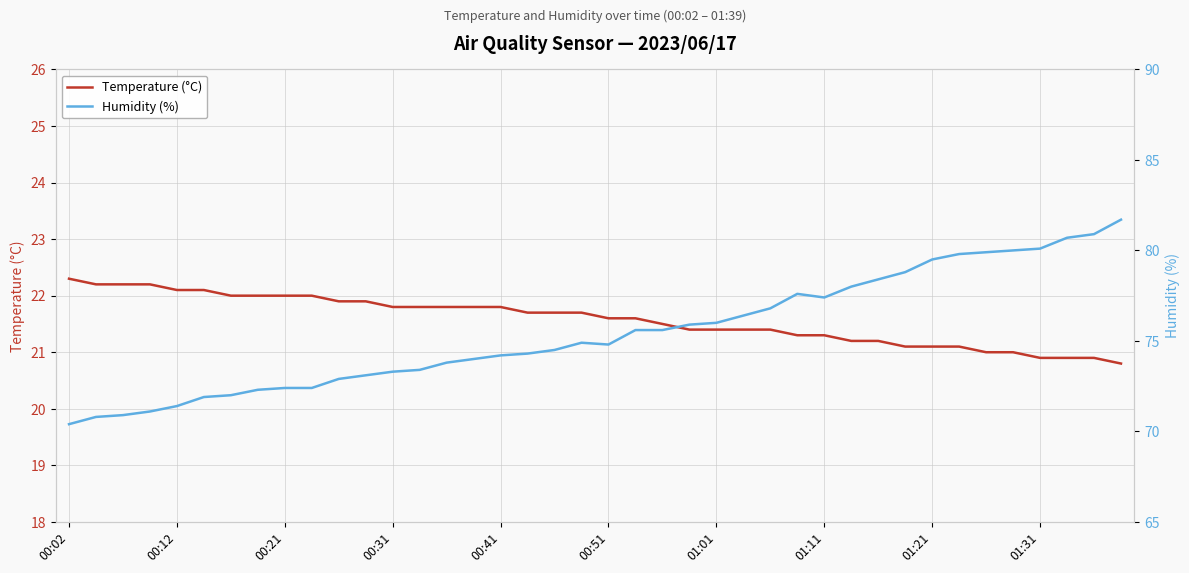

What is the difference between the maximum and second lowest values in the Temperature (°C) series?

1.4